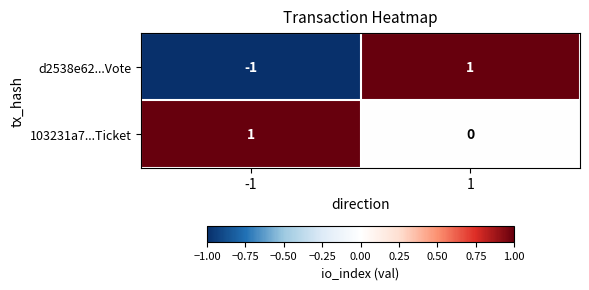

The value of d2538e62...Vote at -1 is -2. True or false?

False